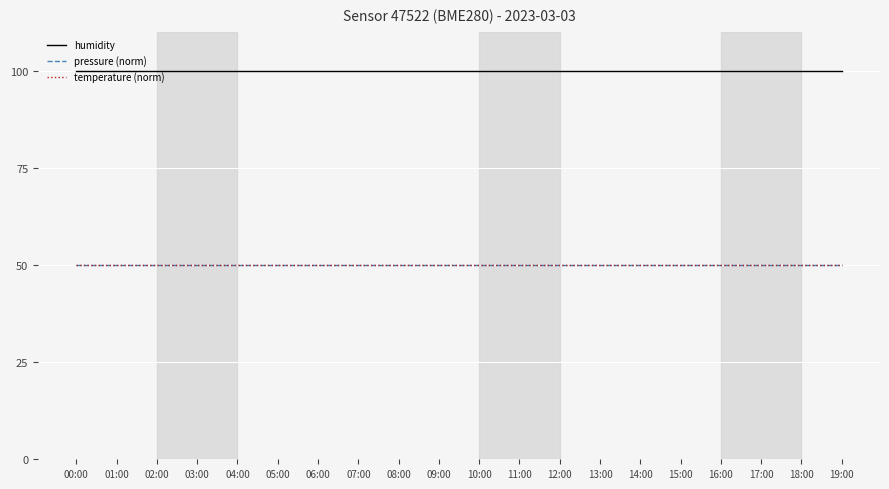

Does the chart display data point markers on the line(s)?

No